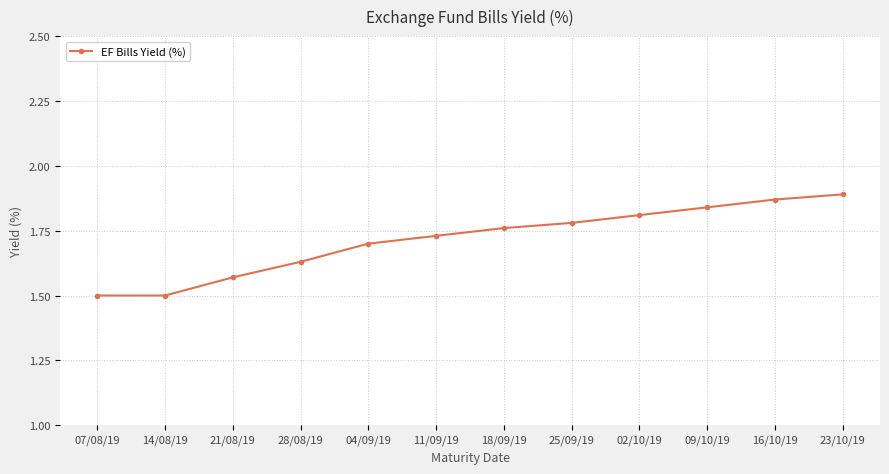

Does the chart have visible grid lines?

Yes